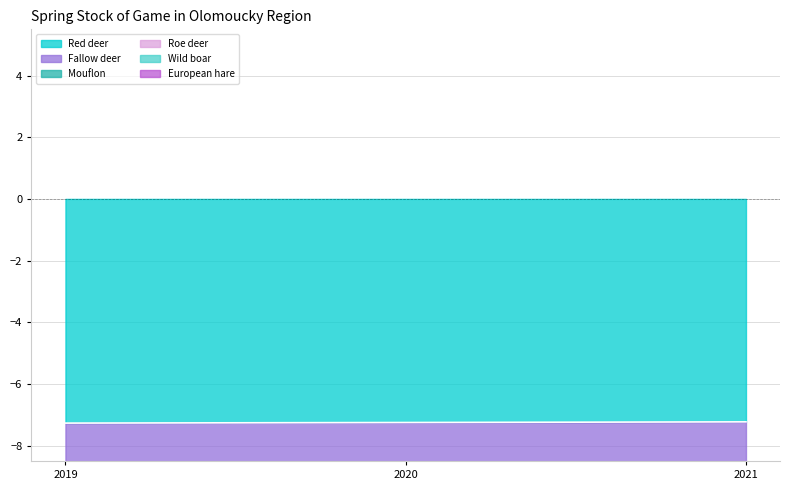

Is it true that Red deer equals -11.8 at 2021?

False